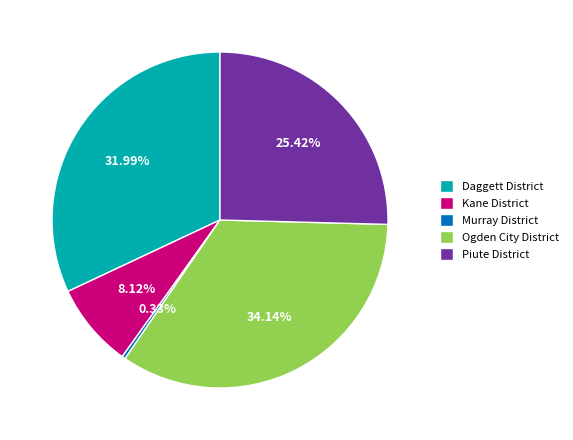

Which slice is the largest?

Ogden City District